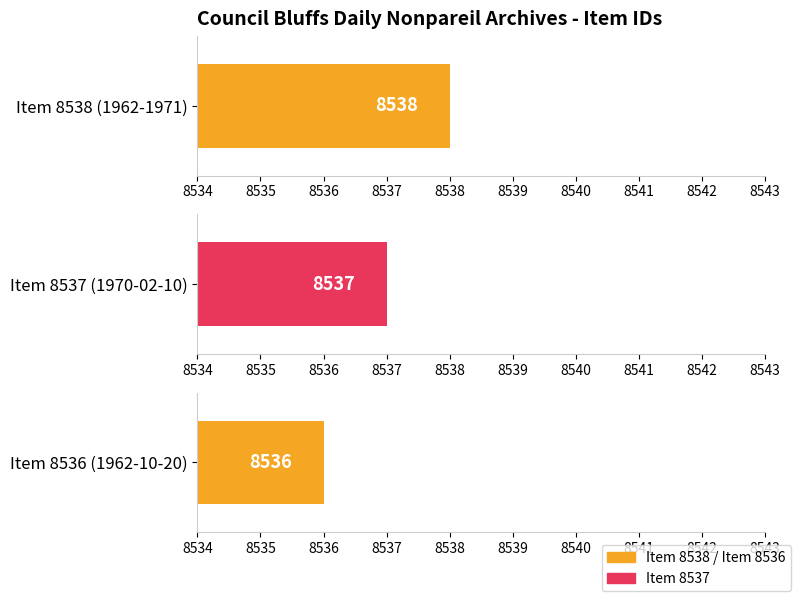

Where is the data nearest to the value 8537?

Item 8537 (1970-02-10)